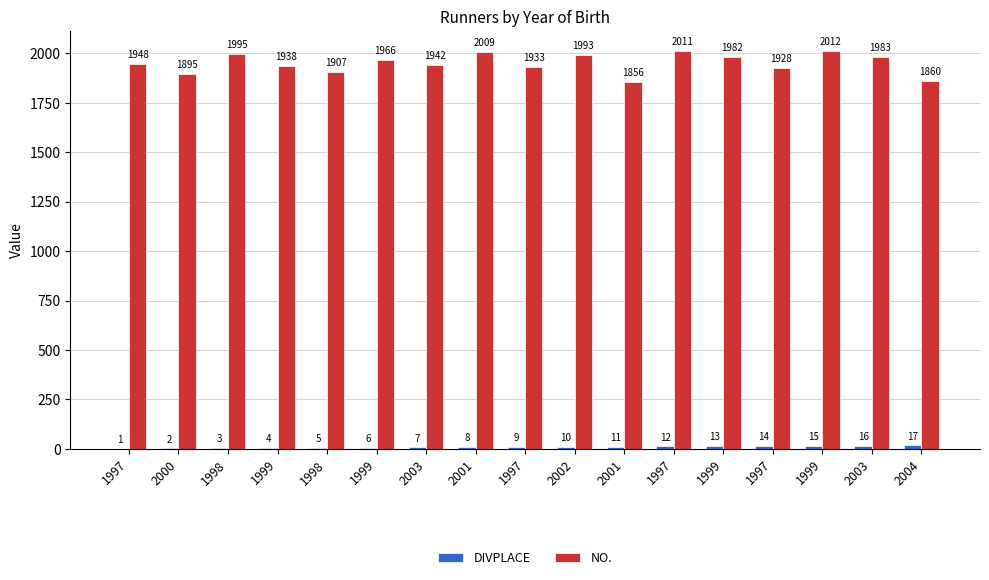

How many groups of bars are there?

17